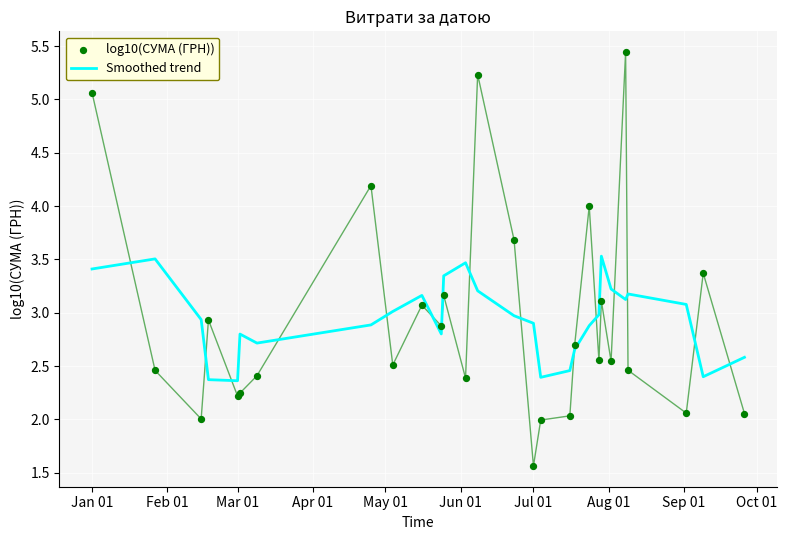

Which series contains the lowest Y value?

log10(СУМА (ГРН))